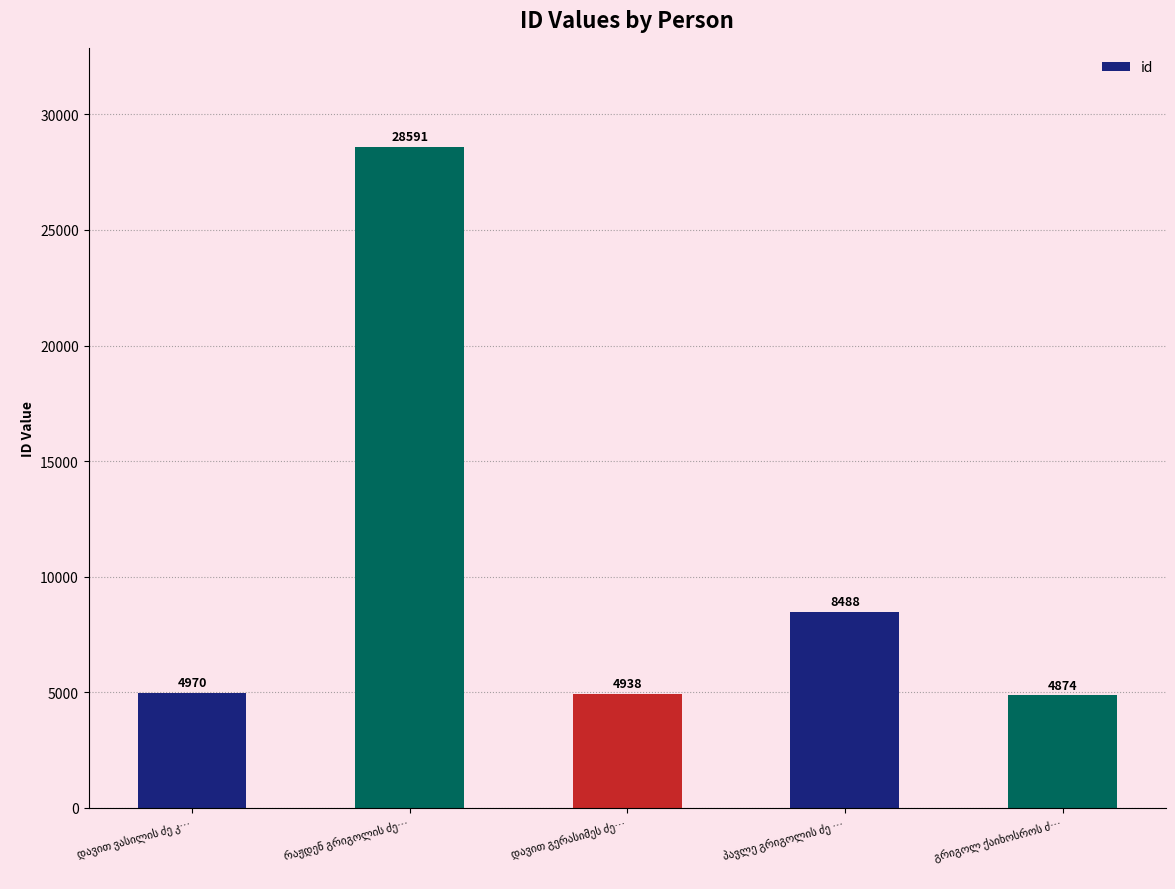

What is the average value?

10372